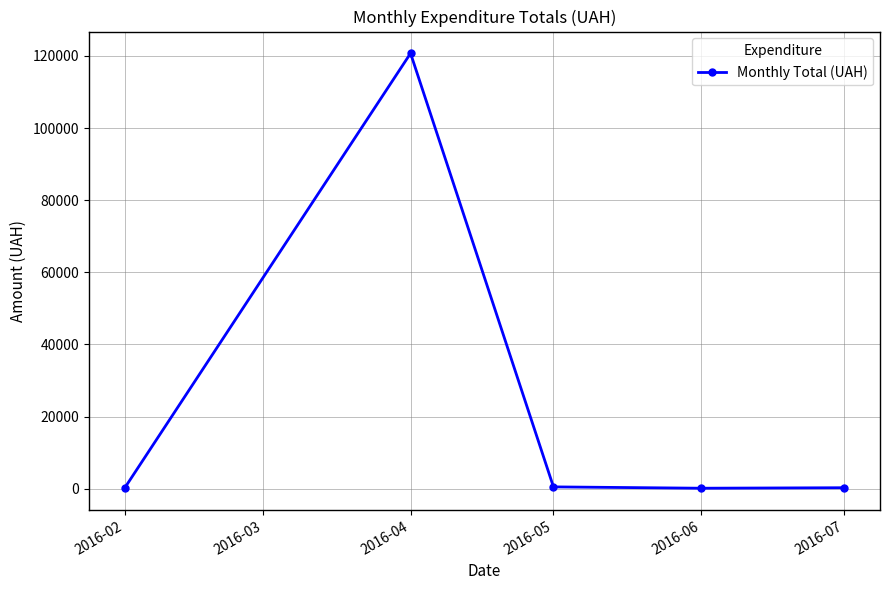

What is the average value?

24368.0